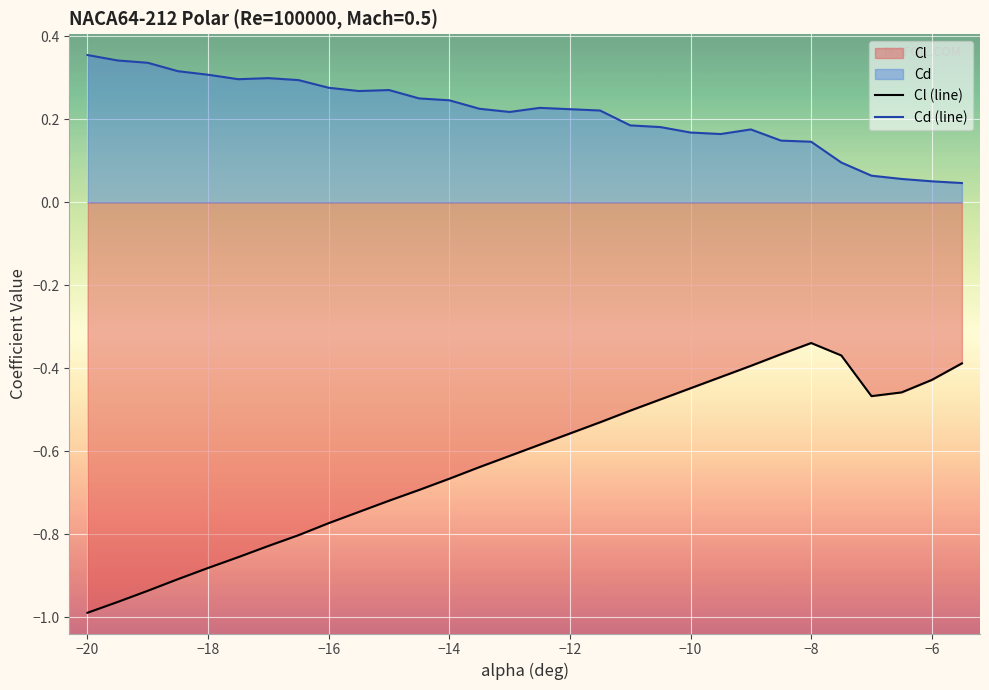

List the series in order of their peak value, highest first.

Cd (line), Cl (line)